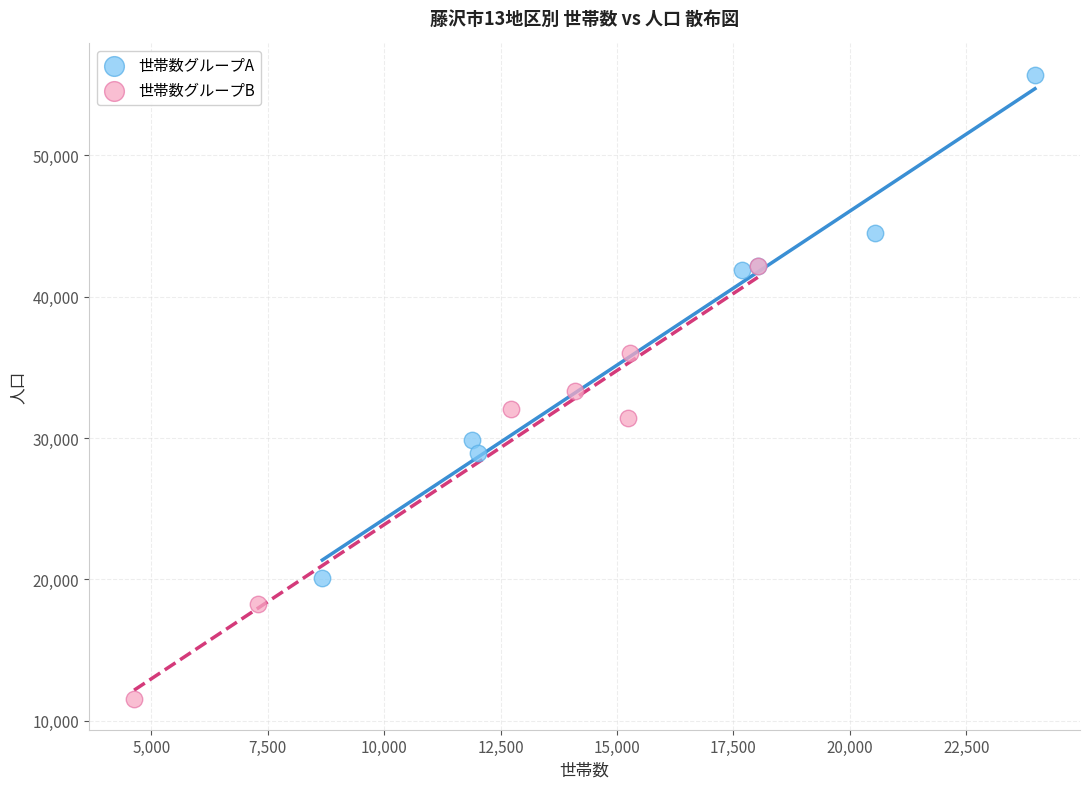

Which series has the largest Y range (max minus min)?

世帯数グループA